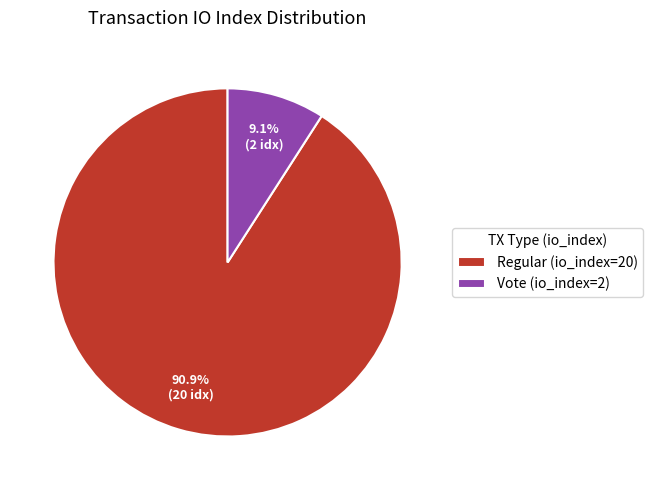

How many slices are in this pie chart?

2